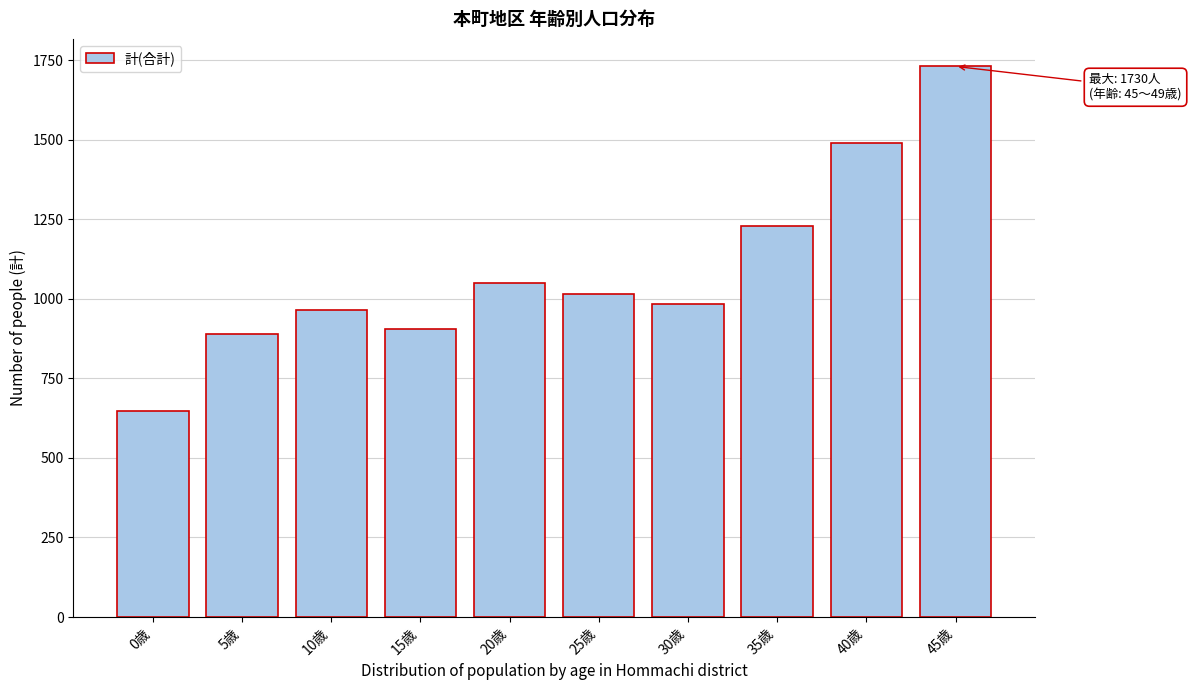

Reading left to right, transcribe all the data shown in this chart.

0歳=646	5歳=888	10歳=965	15歳=905	20歳=1051	25歳=1015	30歳=982	35歳=1230	40歳=1488	45歳=1730